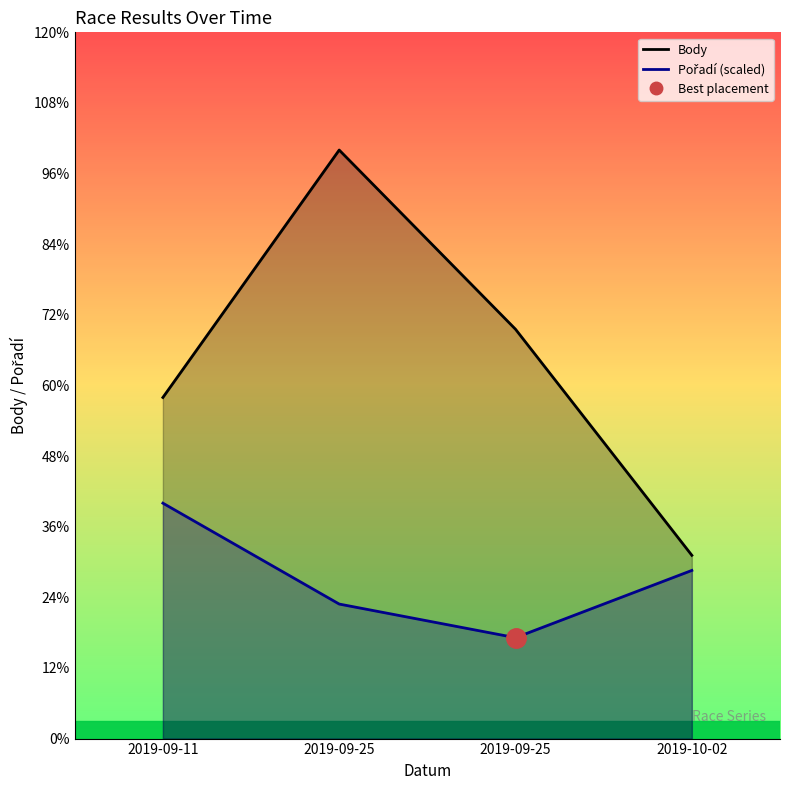

At which category is the sum across all series the highest?

2019-09-25